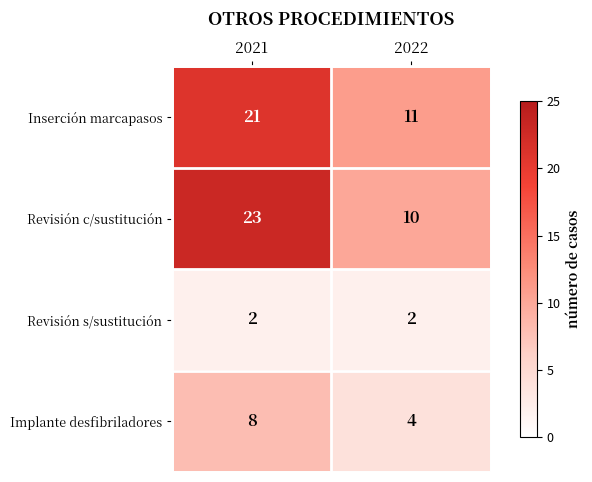

What is the minimum value shown in the chart?

2